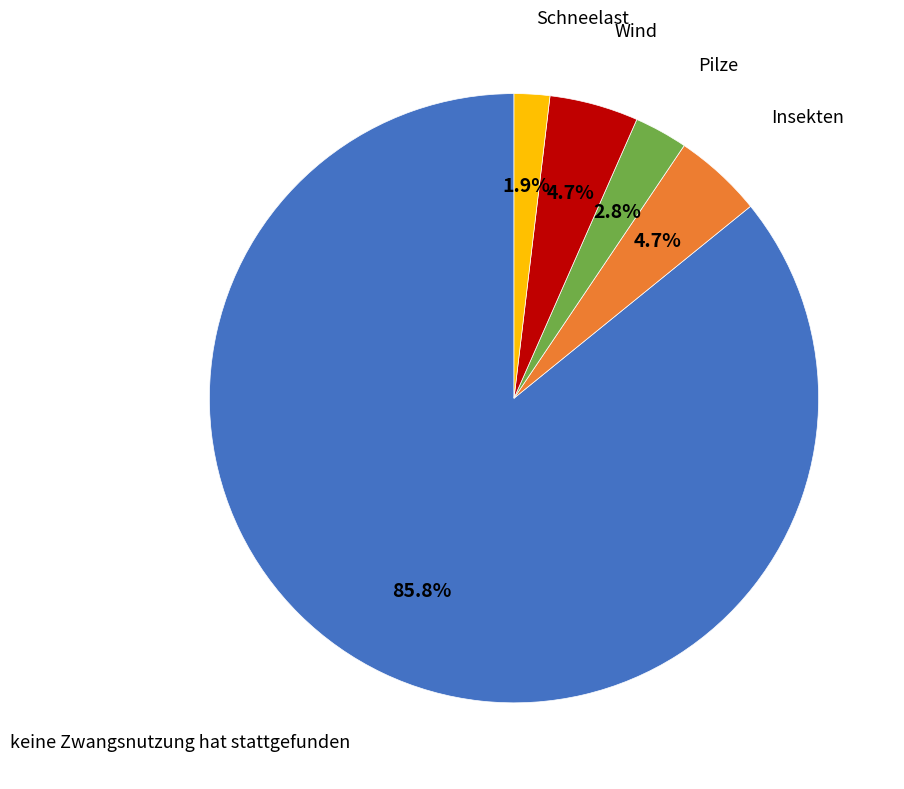

Is there a majority slice in this chart?

Yes